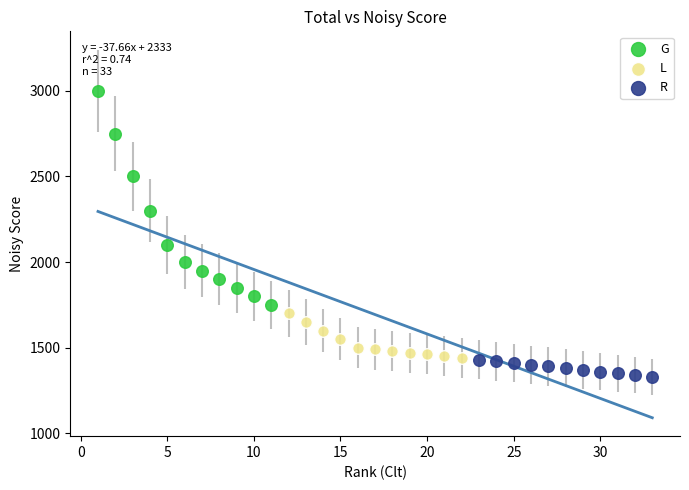

Which series has the widest spread of Y values?

G